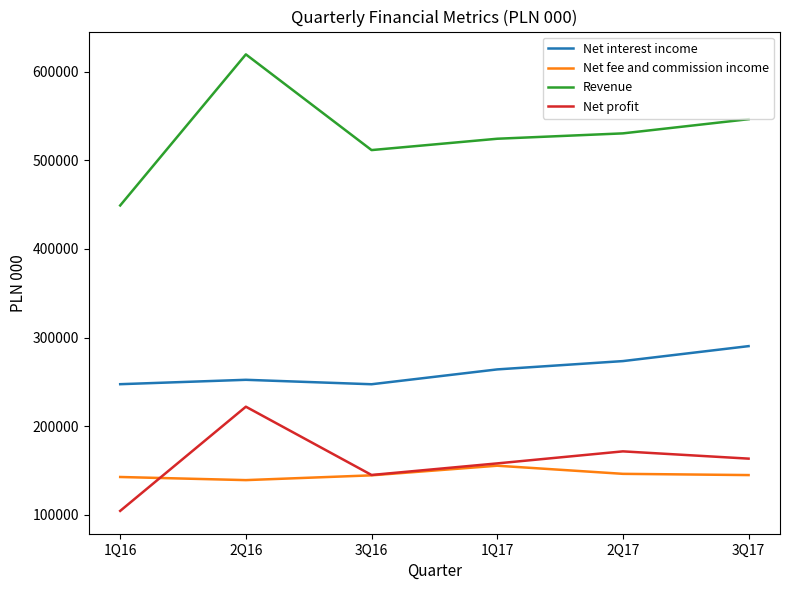

Is the value of Net interest income at 2Q17 greater than the value of Revenue at 2Q16?

No